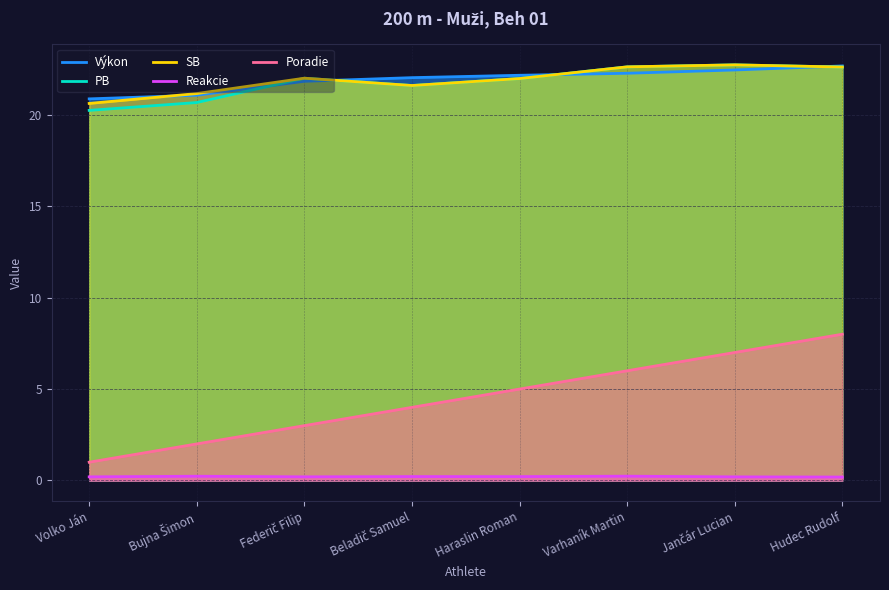

Reading right to left, transcribe all the data shown in this chart.

Výkon: 22.7	22.4	22.3	22.2	22.0	21.8	21.1	20.9
PB: 22.6	22.7	22.6	22.0	21.6	22.0	20.7	20.2
SB: 22.6	22.7	22.6	22.0	21.6	22.0	21.2	20.6
Reakcie: 0.2	0.2	0.2	0.2	0.2	0.2	0.2	0.2
Poradie: 8.0	7.0	6.0	5.0	4.0	3.0	2.0	1.0